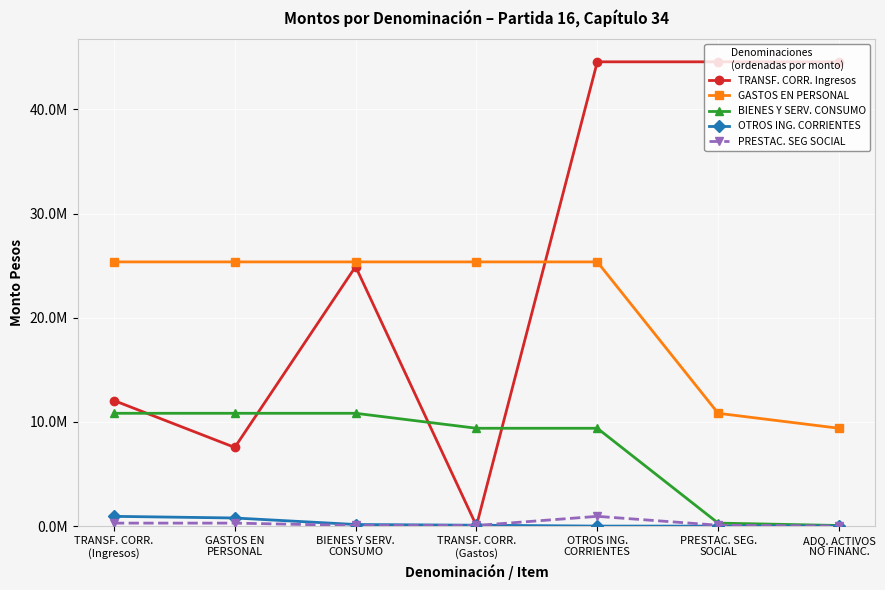

At which category does TRANSF. CORR. Ingresos reach its first local peak?

BIENES Y SERV.
CONSUMO